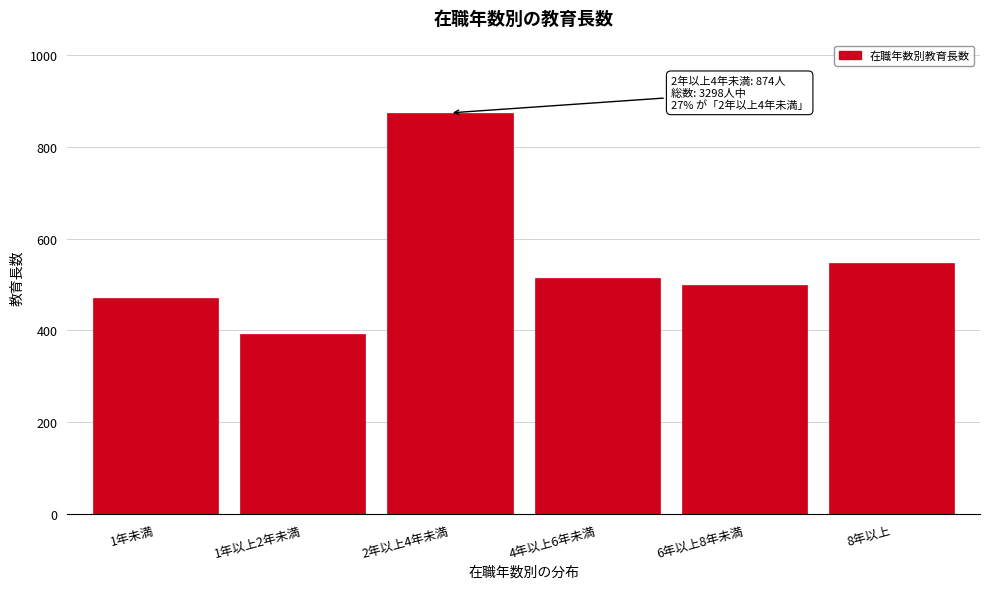

Reading right to left, extract all data points from this chart.

548	499	514	874	392	471